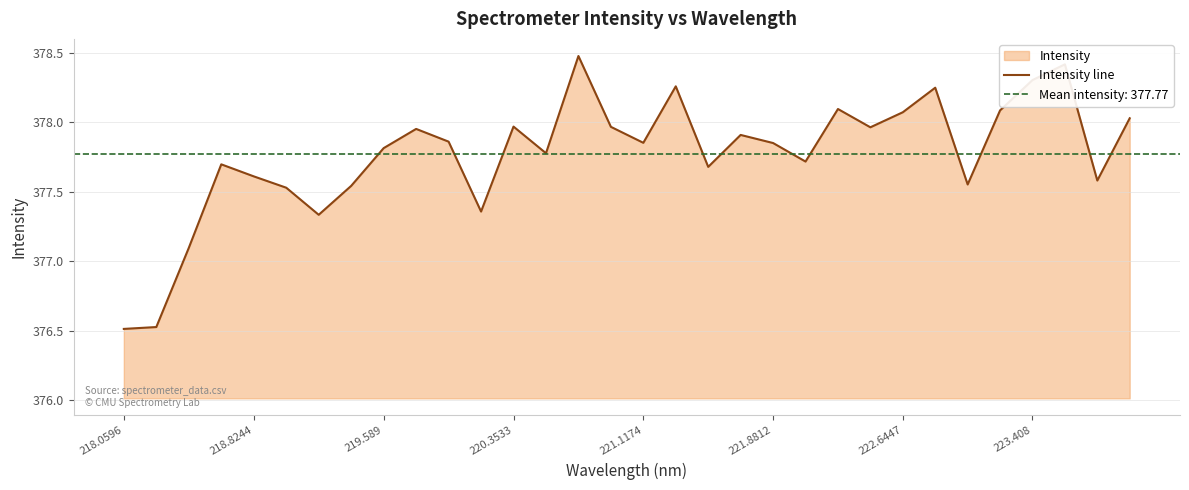

True or false: Intensity line has a value of 578.0 at 219.589.

False